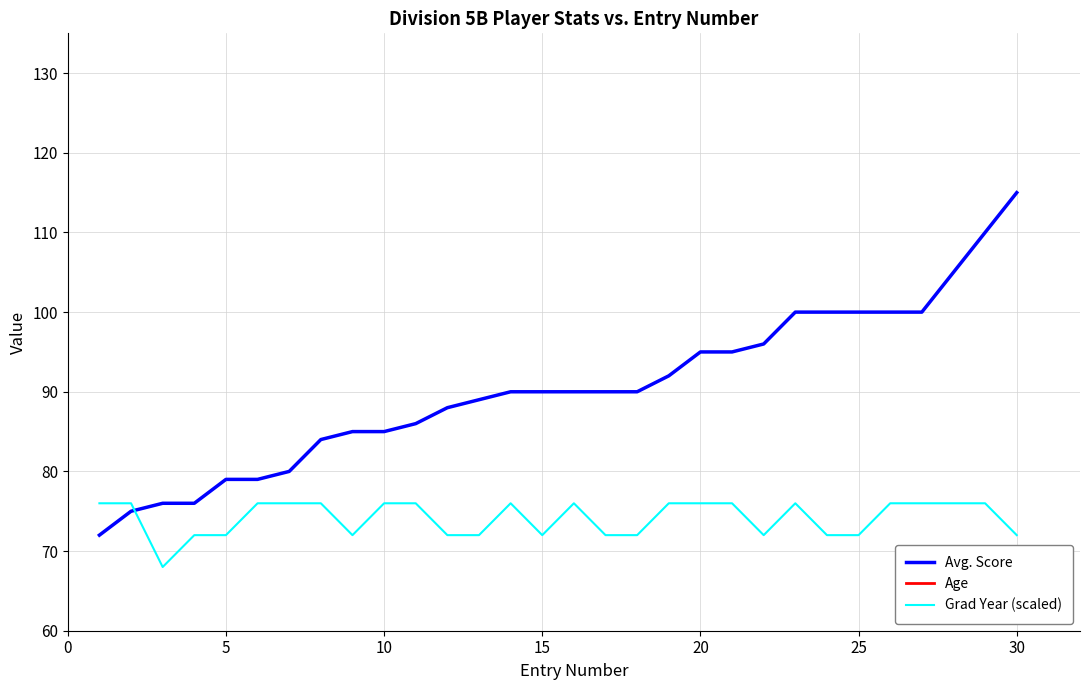

How many intersections are there between Grad Year (scaled) and Avg. Score?

1